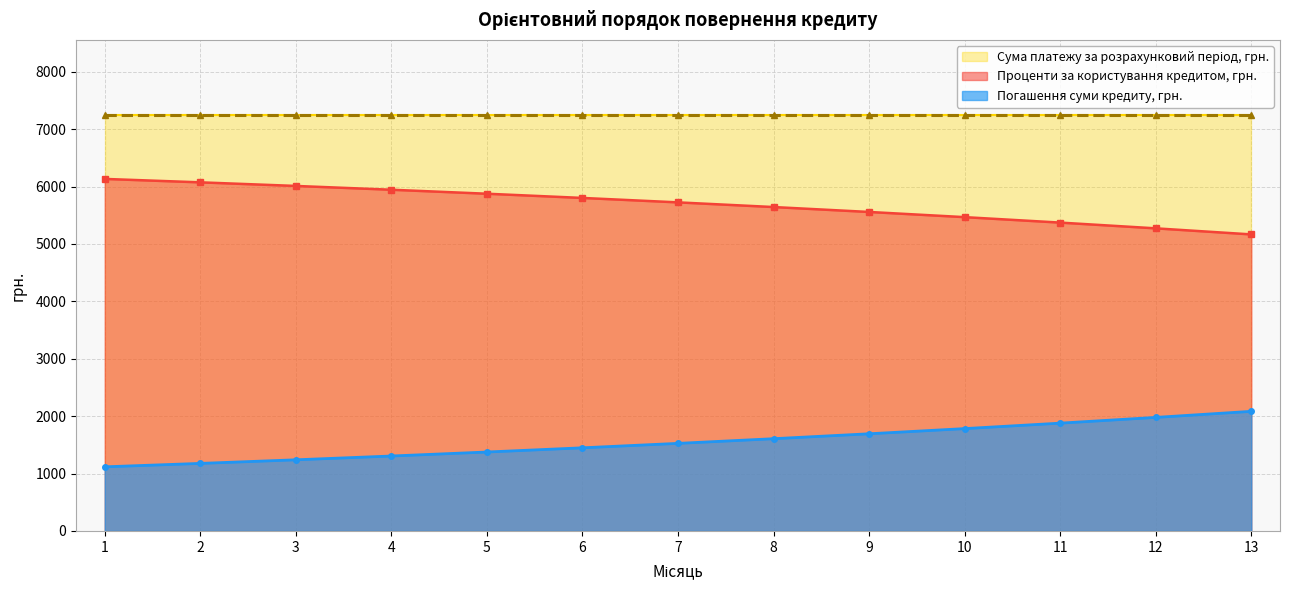

What is the spread (max minus min) of values at 6?

5801.1